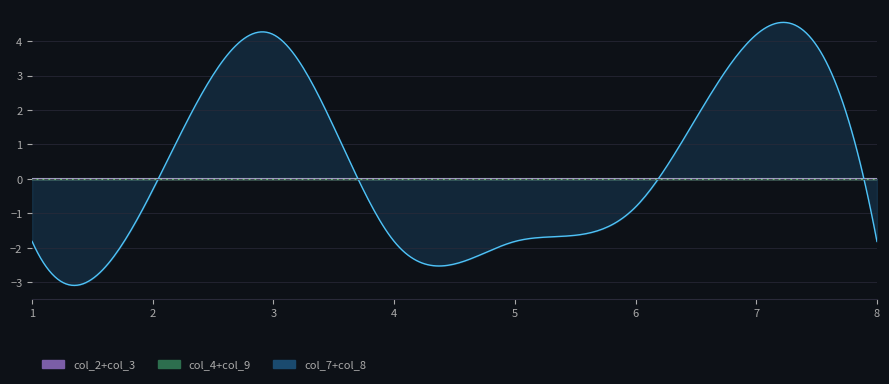

Is the value of col_8 at 2 greater than the value of col_9 at 3?

Yes